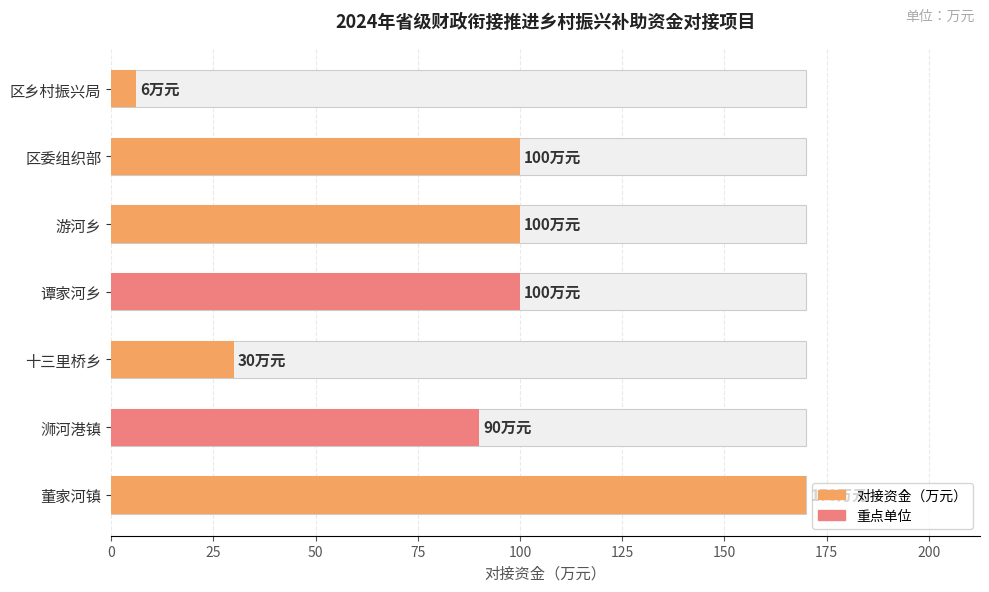

What is the greatest value displayed?

170